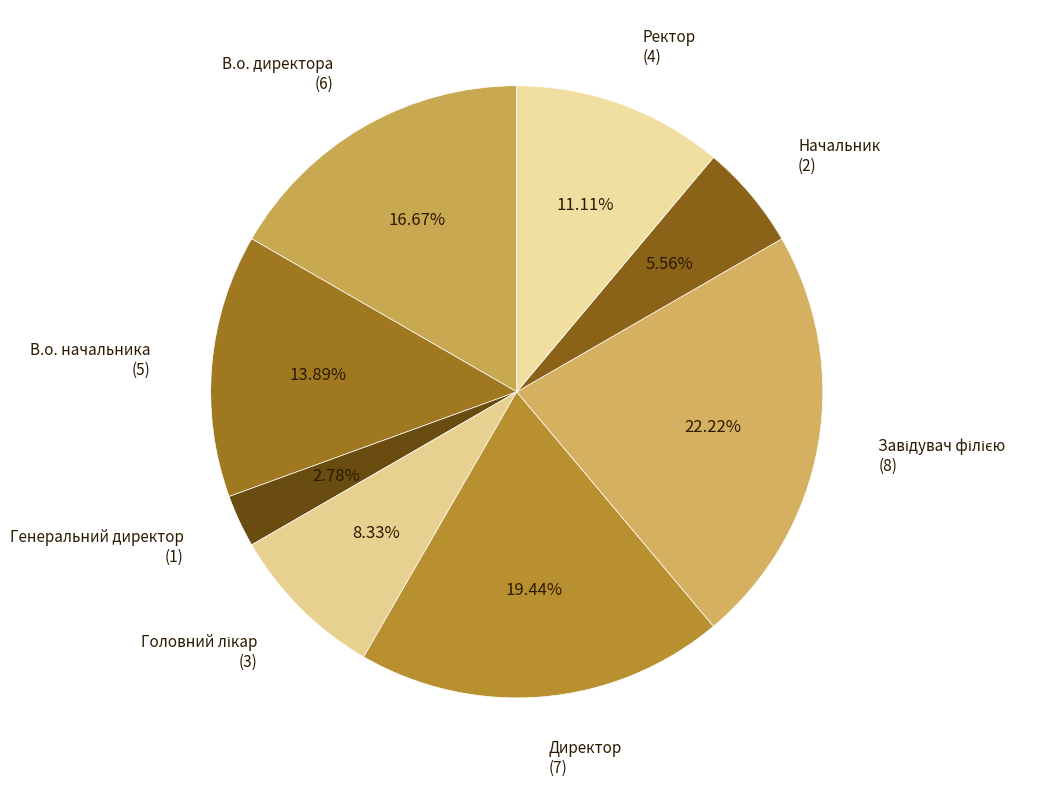

Is there any slice that represents more than half of the pie?

No